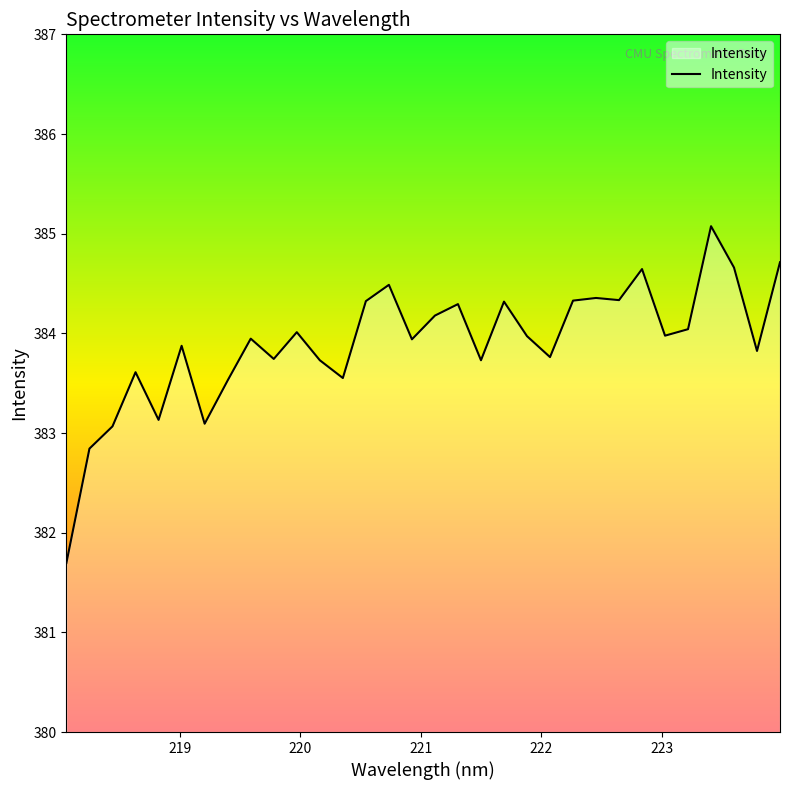

What is the greatest value displayed?

385.1